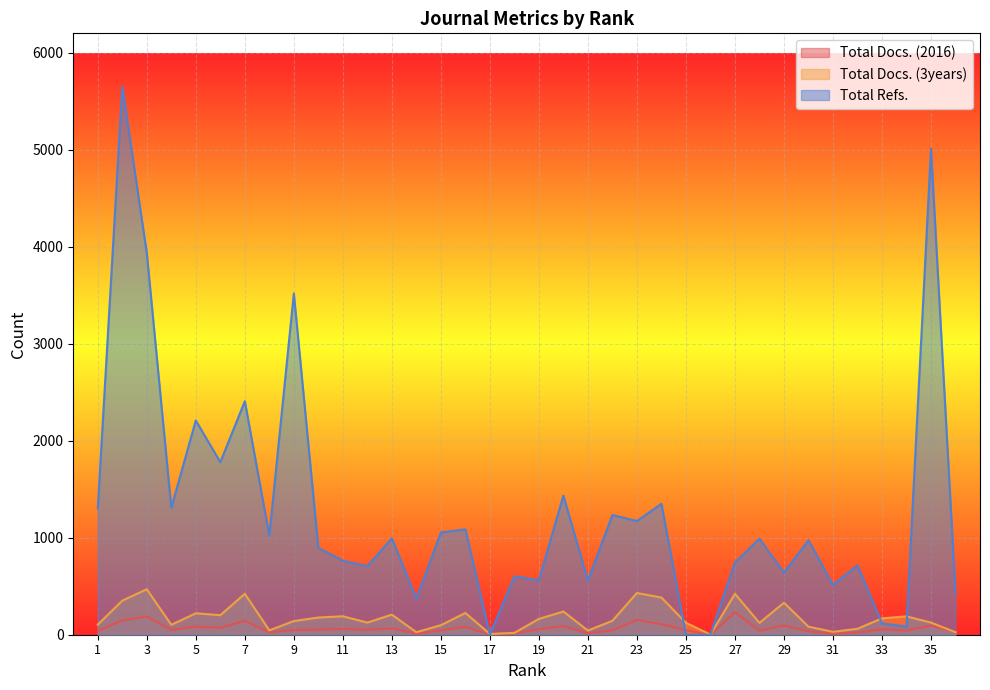

Where is the first local minimum for Total Docs. (3years)?

4